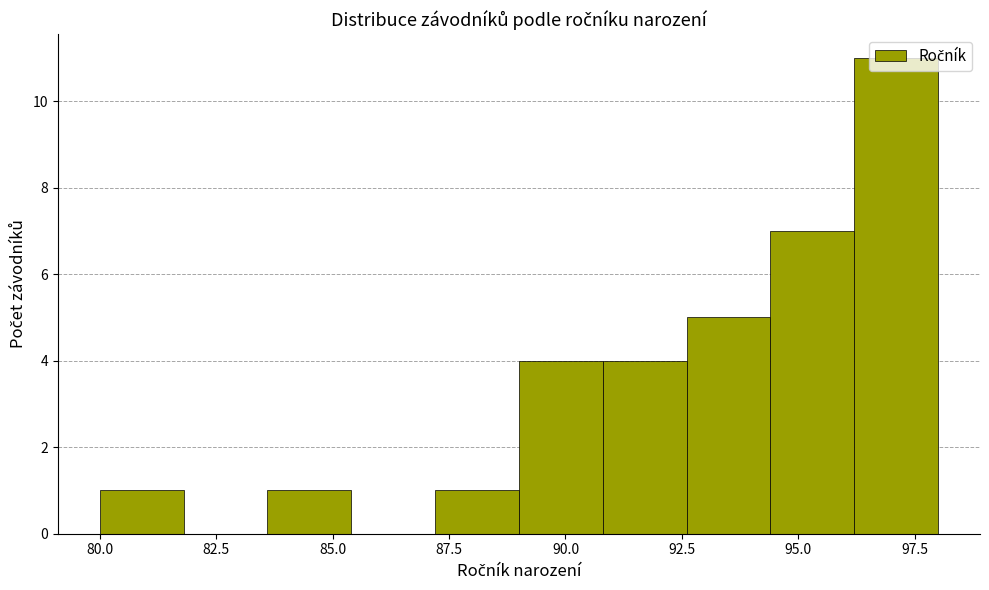

Around what value on the x-axis is the tallest bar? Give the approximate position of its centre, as read against the axis.

97.0